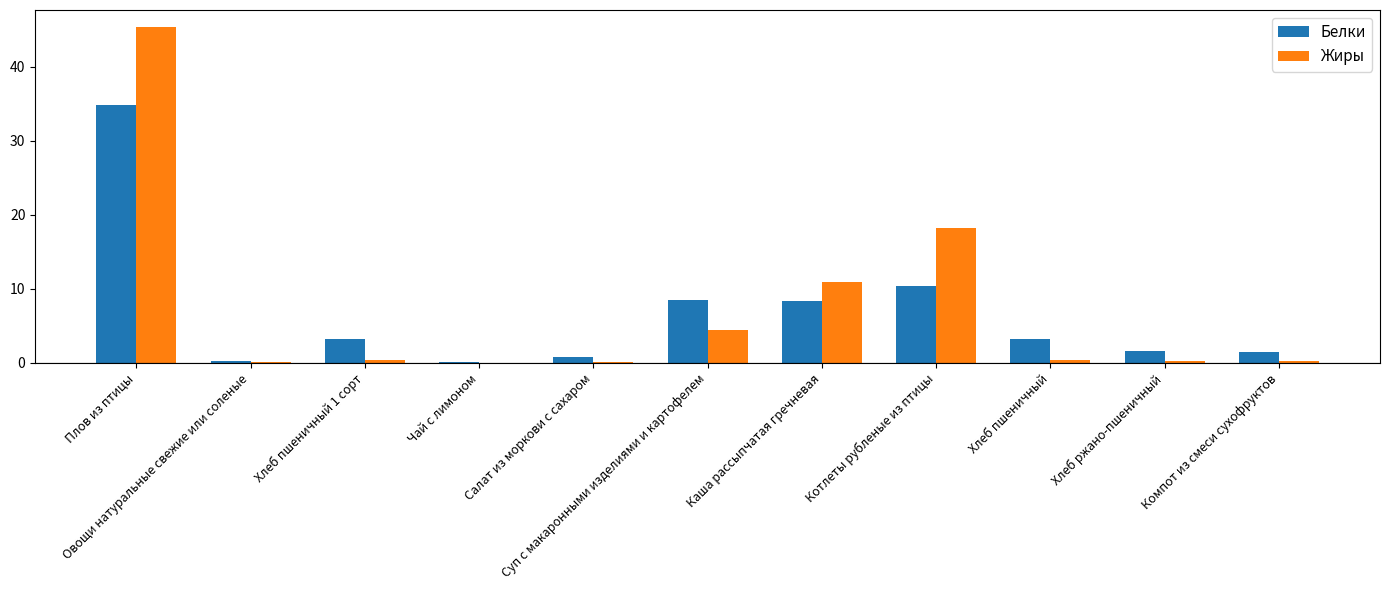

What is the highest value of the Белки series?

34.8